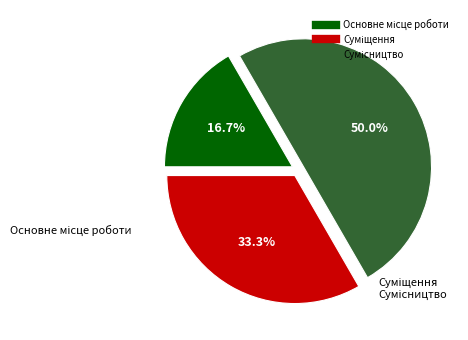

How many segments does this pie chart have?

3